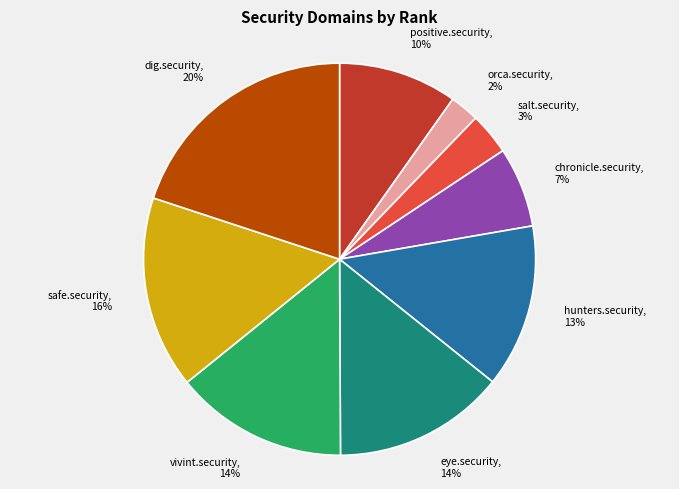

To the nearest percent, what is the difference between the largest and smallest slice percentages?

18%